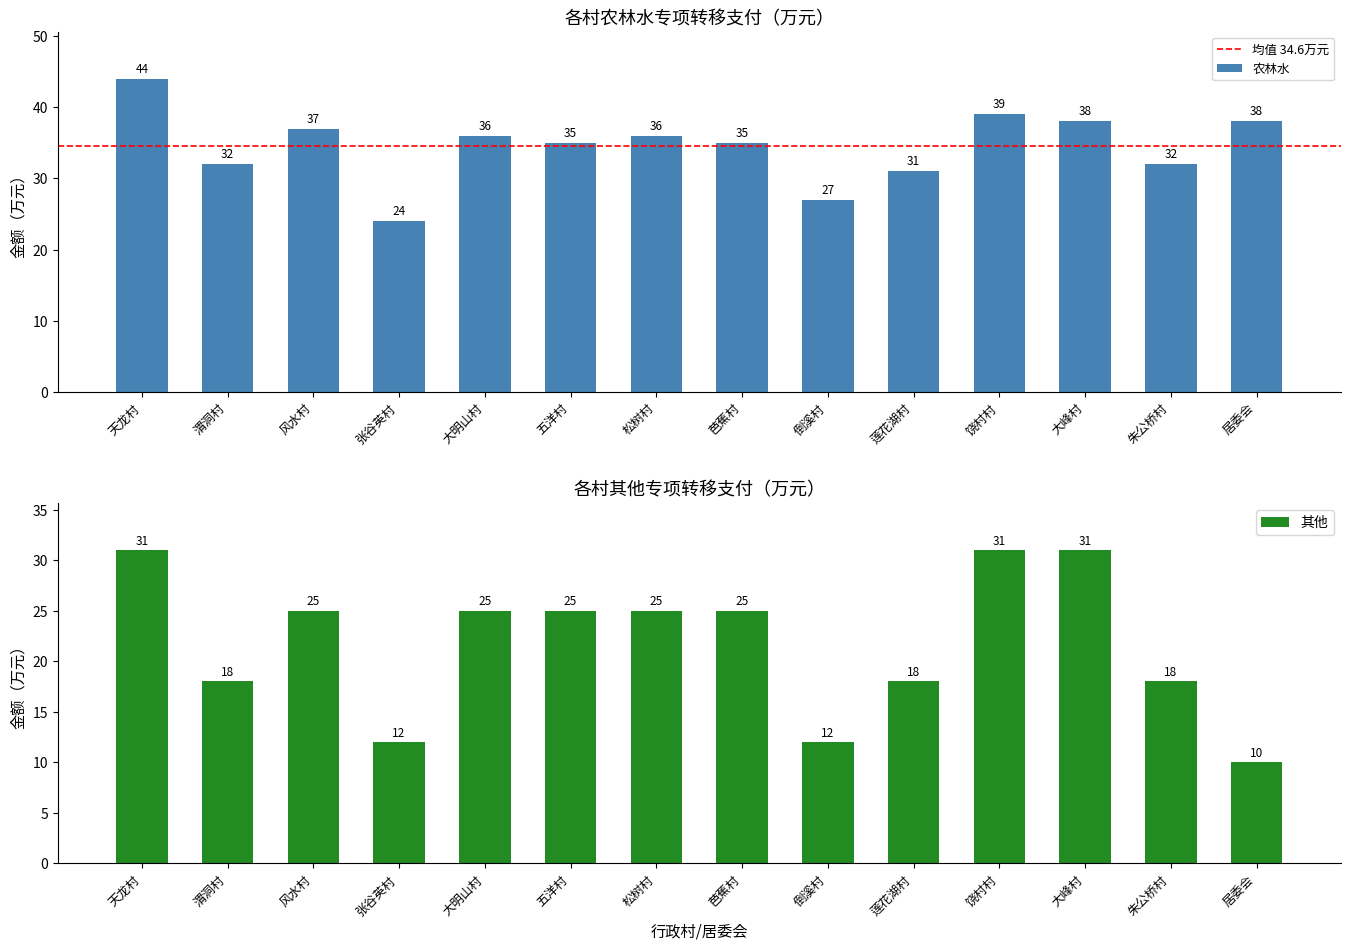

At which category does the chart reach its peak across all series?

天龙村